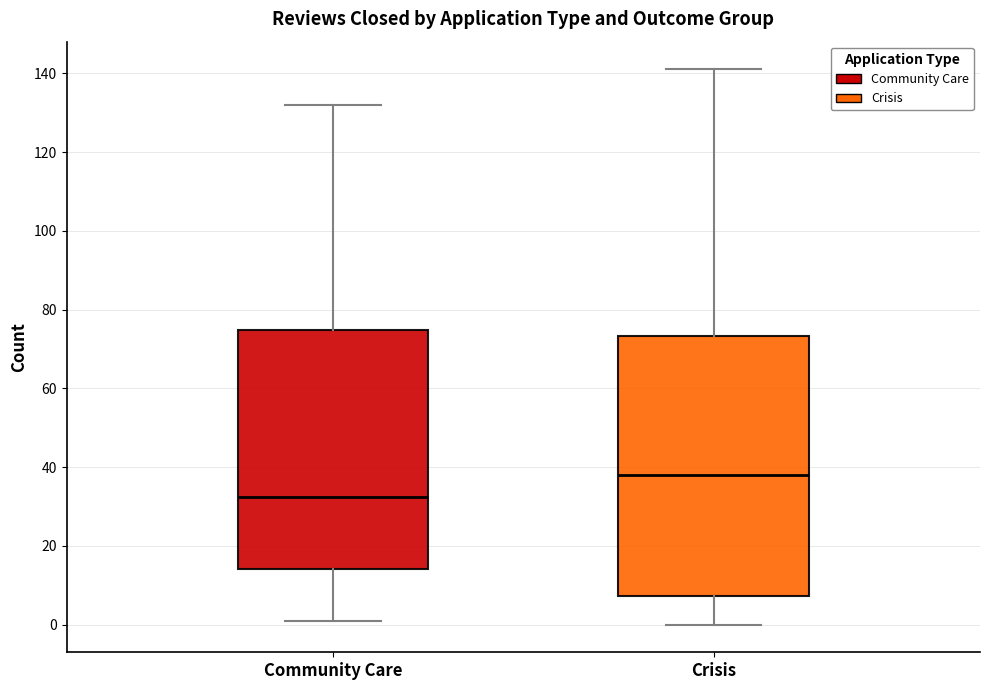

Which box's median line is the lowest?

Community Care